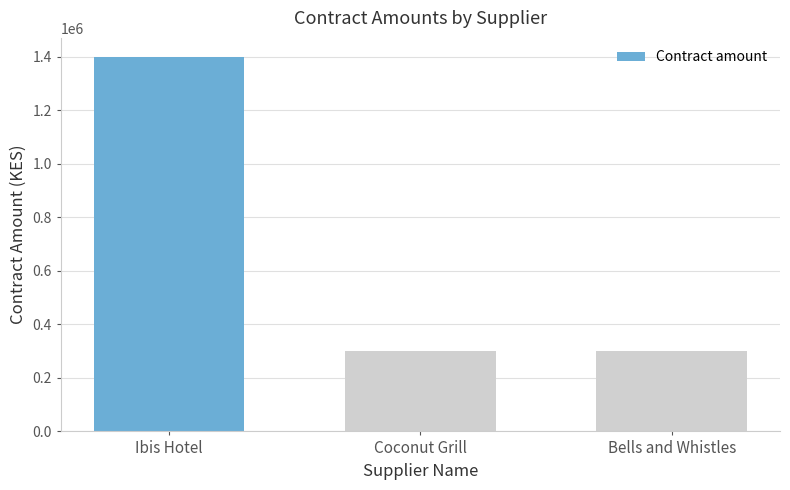

What is the value of the 2nd bar from the left?

300000